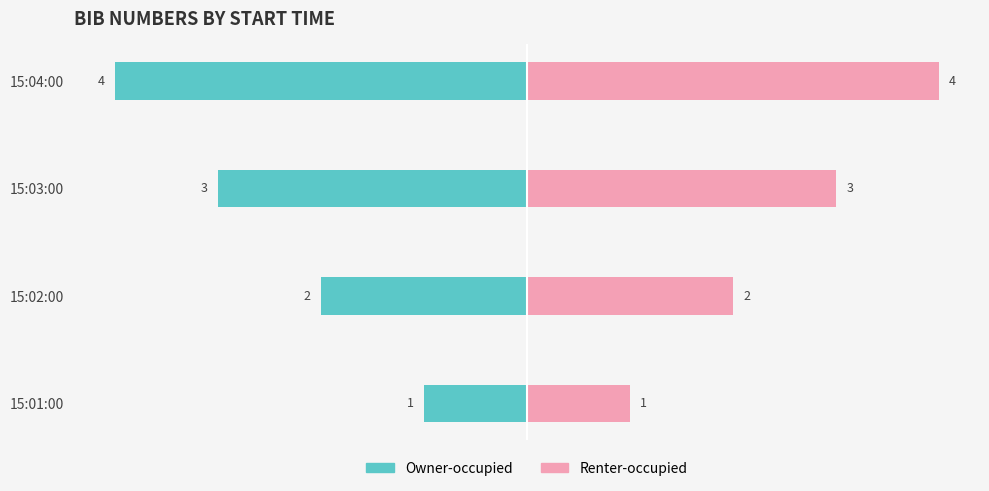

The value of Owner-occupied at 15:01:00 is -1. True or false?

True